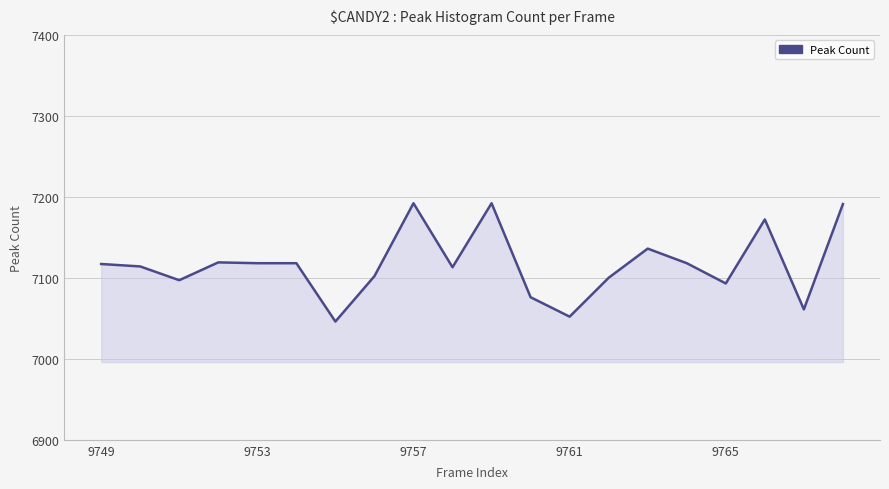

What is the smallest value displayed?

7046